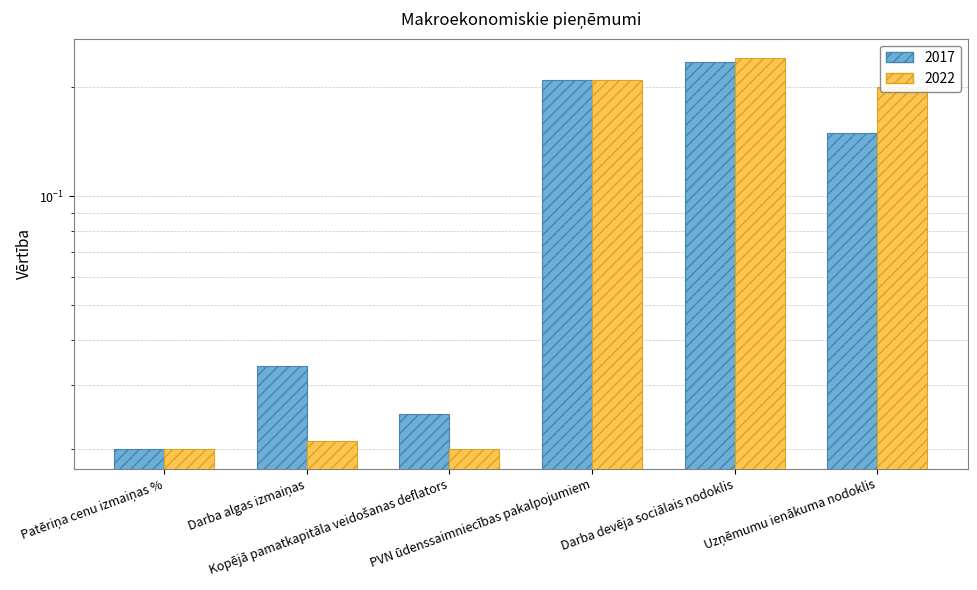

The value of 2017 at Kopējā pamatkapitāla veidošanas deflators is 0.0. True or false?

False